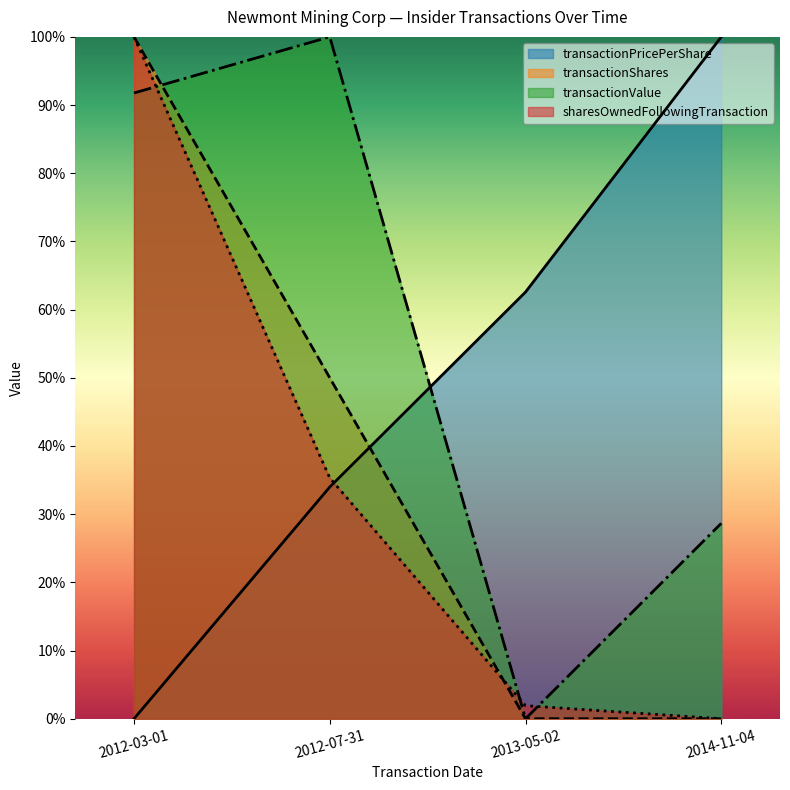

What is the label of the 4th point from the left?

2014-11-04